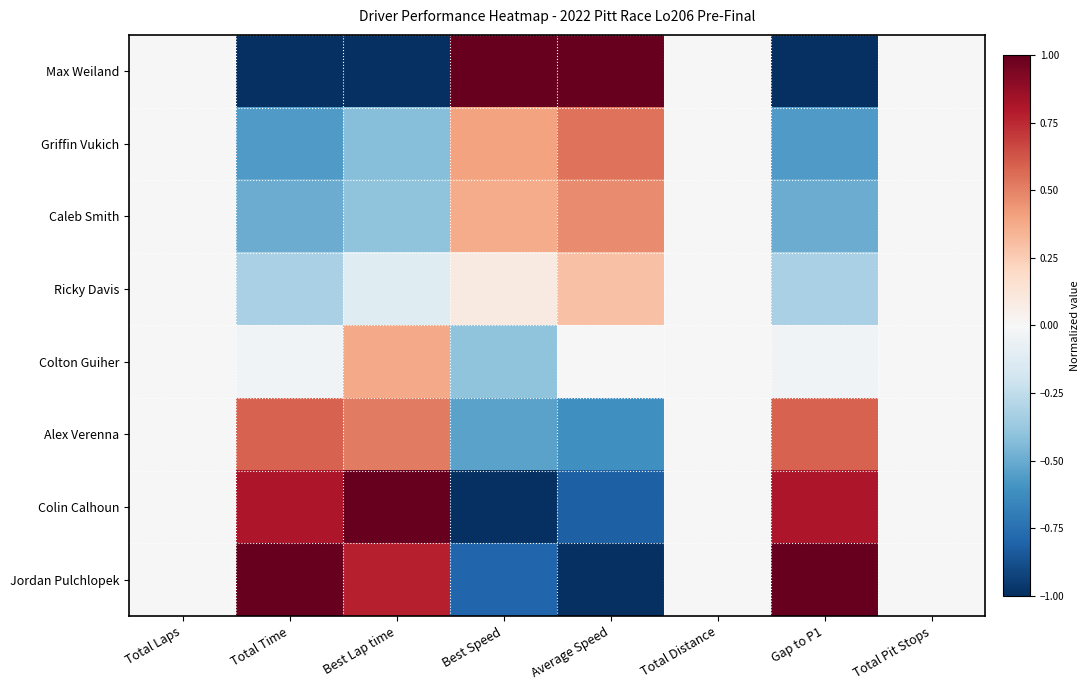

Which series has the largest total across all categories?

Jordan Pulchlopek